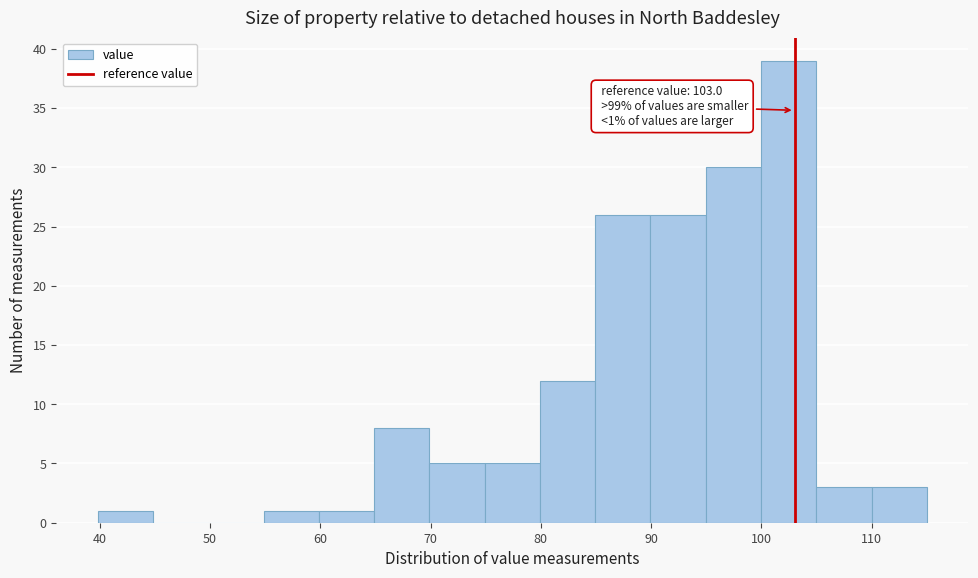

Which range on the x-axis has the tallest bar?

100 to 105